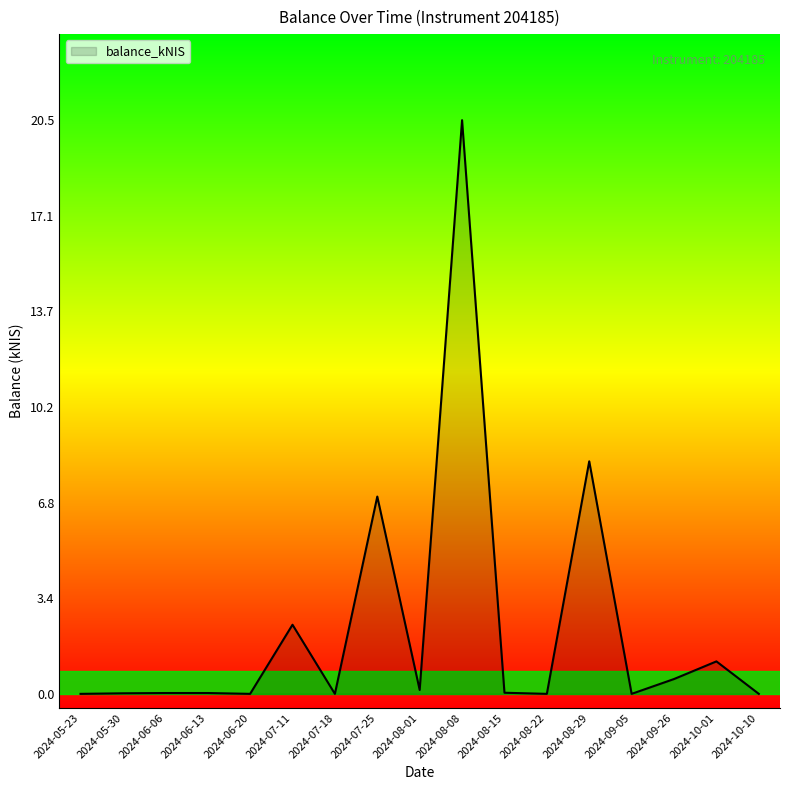

True or false: the data shows -13.2 at 2024-05-23.

False